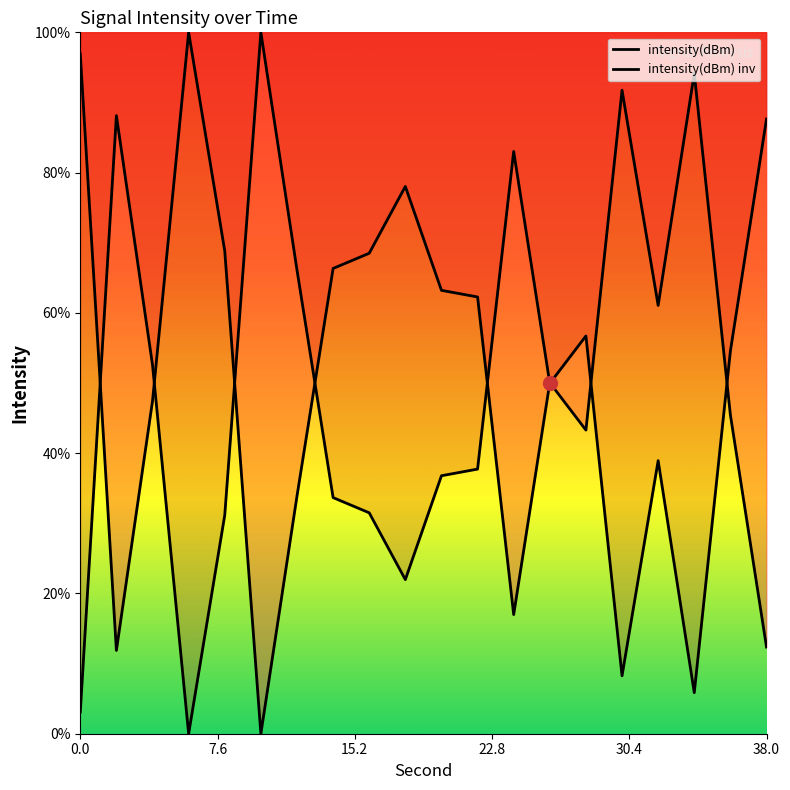

List the series in order of their overall mean, lowest first.

intensity(dBm) inv, intensity(dBm)